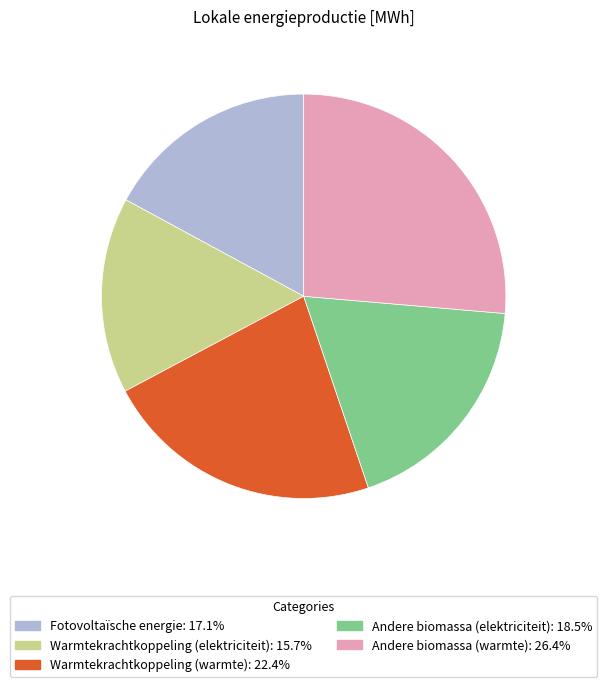

Does any single category account for the majority?

No